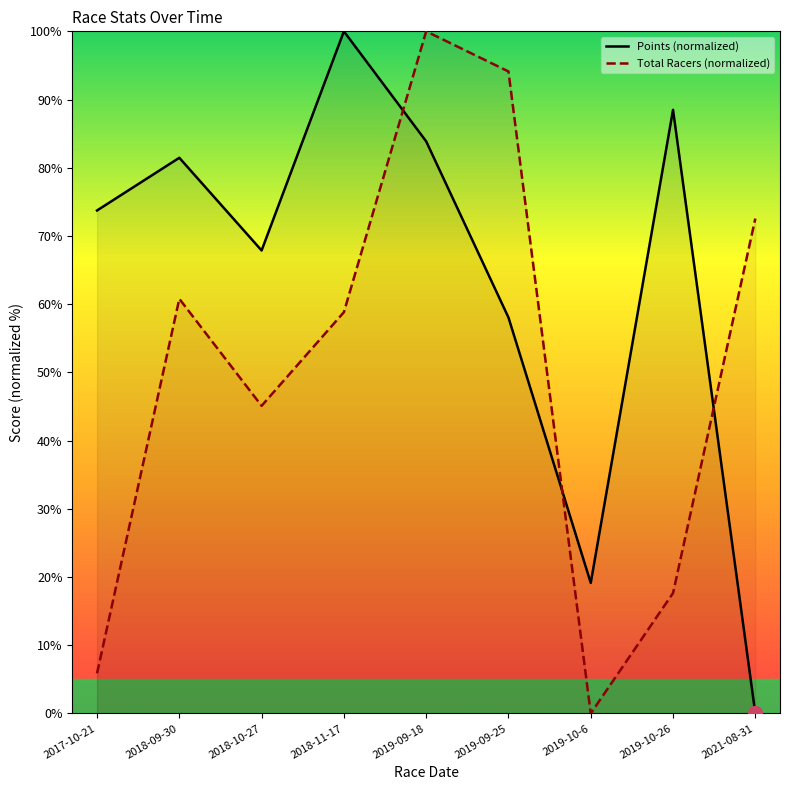

How many interior local valleys does the Points (normalized) series have?

2